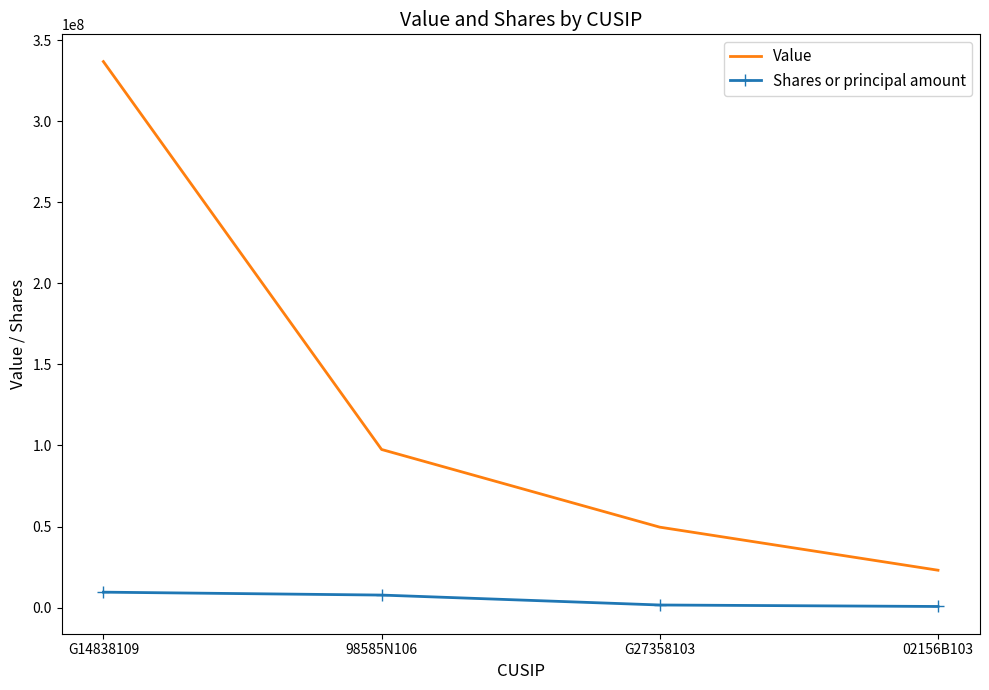

Is it true that Shares or principal amount equals 1587552 at G27358103?

True